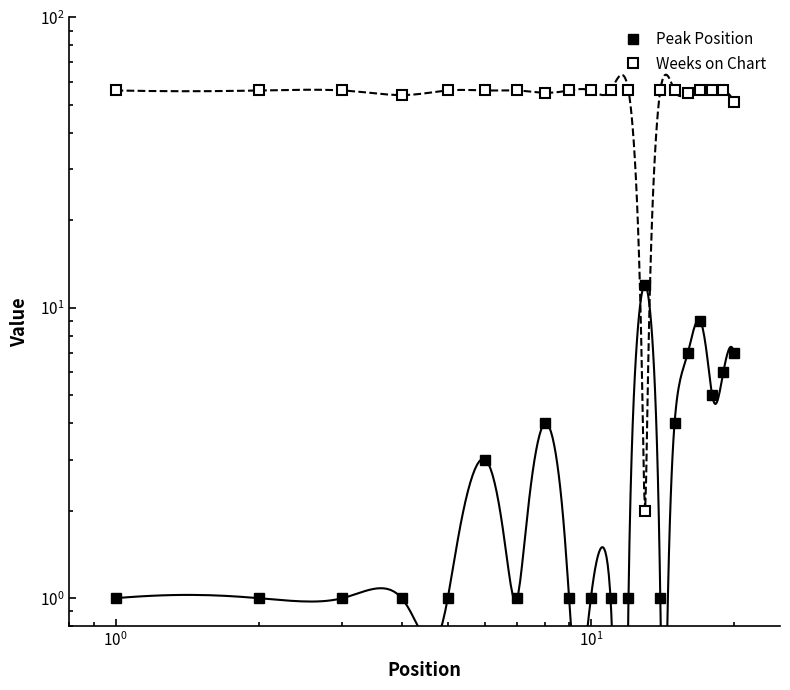

How many intersections are there between Peak Position and Weeks on Chart?

2